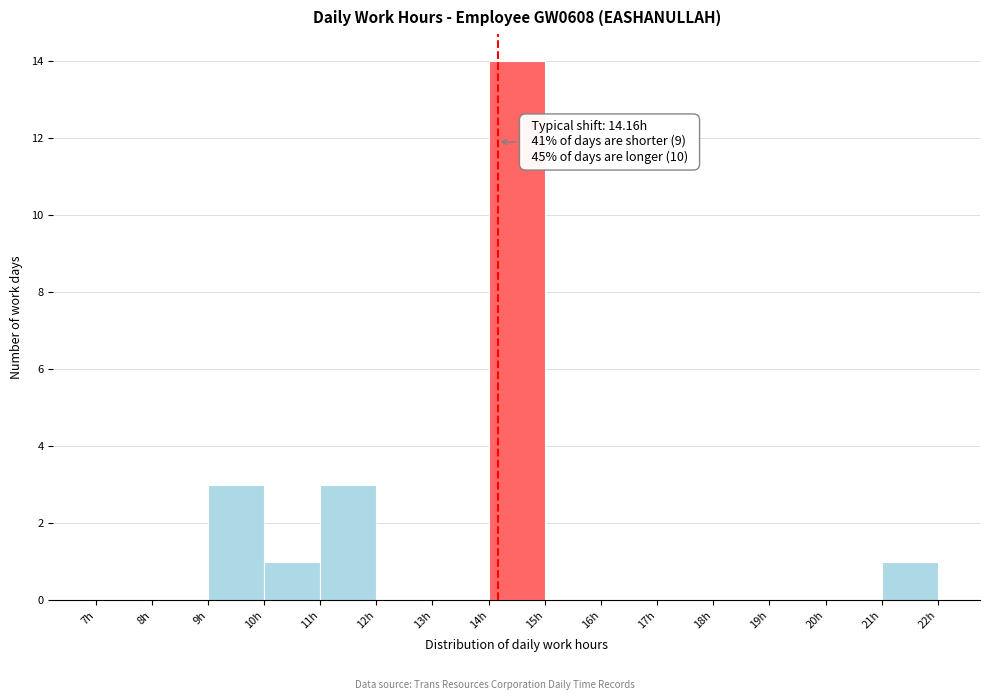

Over which range of the x-axis is the bar tallest?

14 to 15